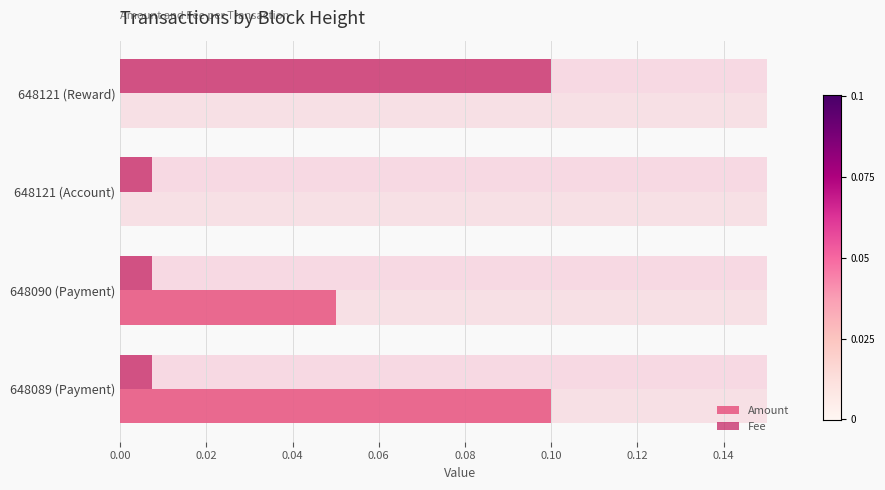

Which has a higher value, 648121 (Account) or 648090 (Payment)?

648090 (Payment)